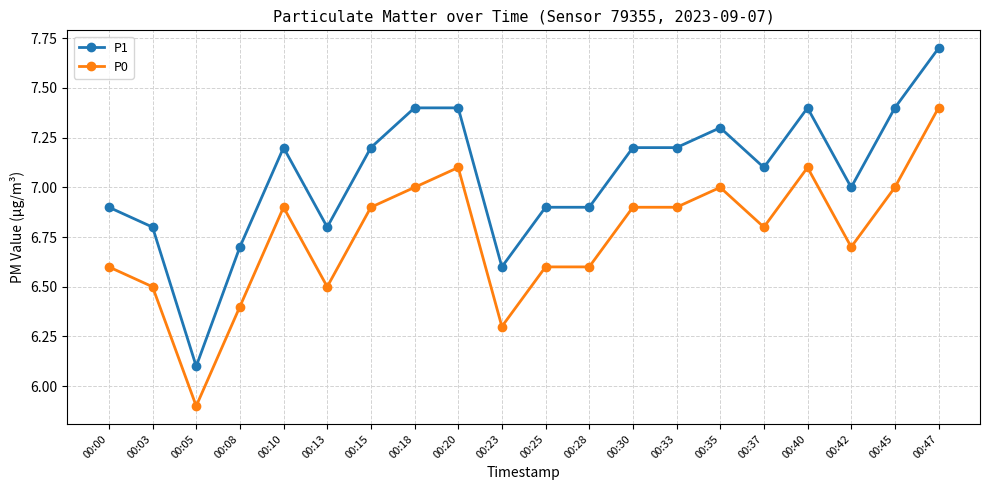

At which category does the chart reach its minimum across all series?

00:05